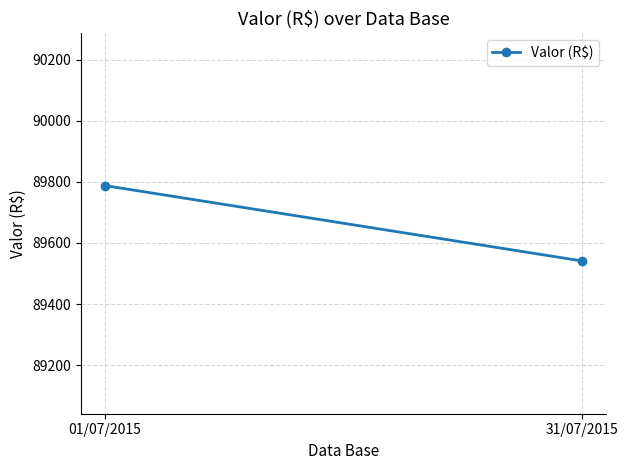

What is the sum of all values?

179328.6